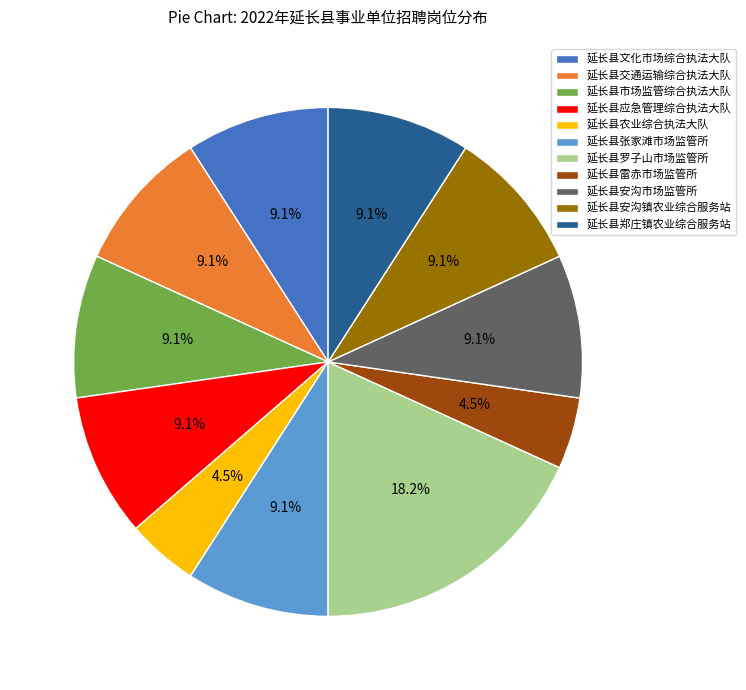

Is there any slice that represents more than half of the pie?

No